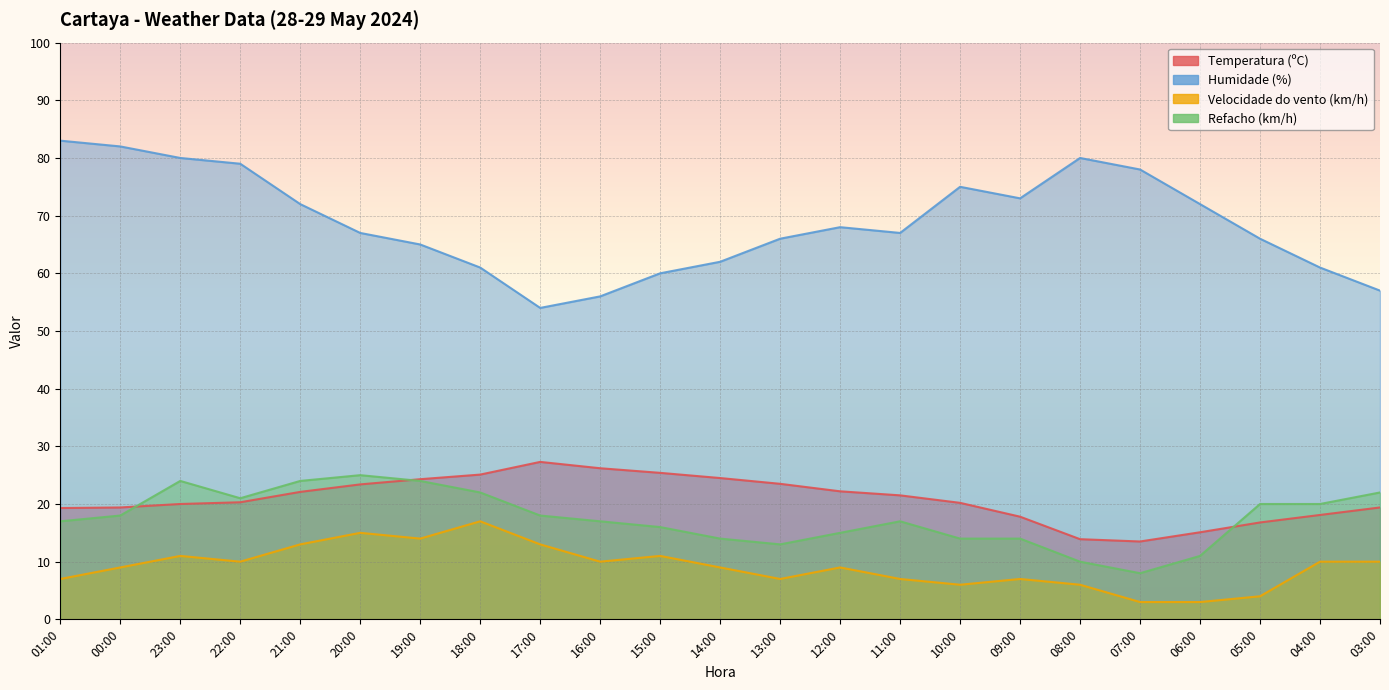

Reading left to right, extract all data points from this chart.

Temperatura (ºC): 19.3	19.4	20.0	20.3	22.1	23.4	24.3	25.1	27.3	26.2	25.4	24.5	23.5	22.2	21.5	20.2	17.8	13.9	13.5	15.1	16.8	18.1	19.4
Humidade (%): 83.0	82.0	80.0	79.0	72.0	67.0	65.0	61.0	54.0	56.0	60.0	62.0	66.0	68.0	67.0	75.0	73.0	80.0	78.0	72.0	66.0	61.0	57.0
Velocidade do vento (km/h): 7.0	9.0	11.0	10.0	13.0	15.0	14.0	17.0	13.0	10.0	11.0	9.0	7.0	9.0	7.0	6.0	7.0	6.0	3.0	3.0	4.0	10.0	10.0
Refacho (km/h): 17.0	18.0	24.0	21.0	24.0	25.0	24.0	22.0	18.0	17.0	16.0	14.0	13.0	15.0	17.0	14.0	14.0	10.0	8.0	11.0	20.0	20.0	22.0